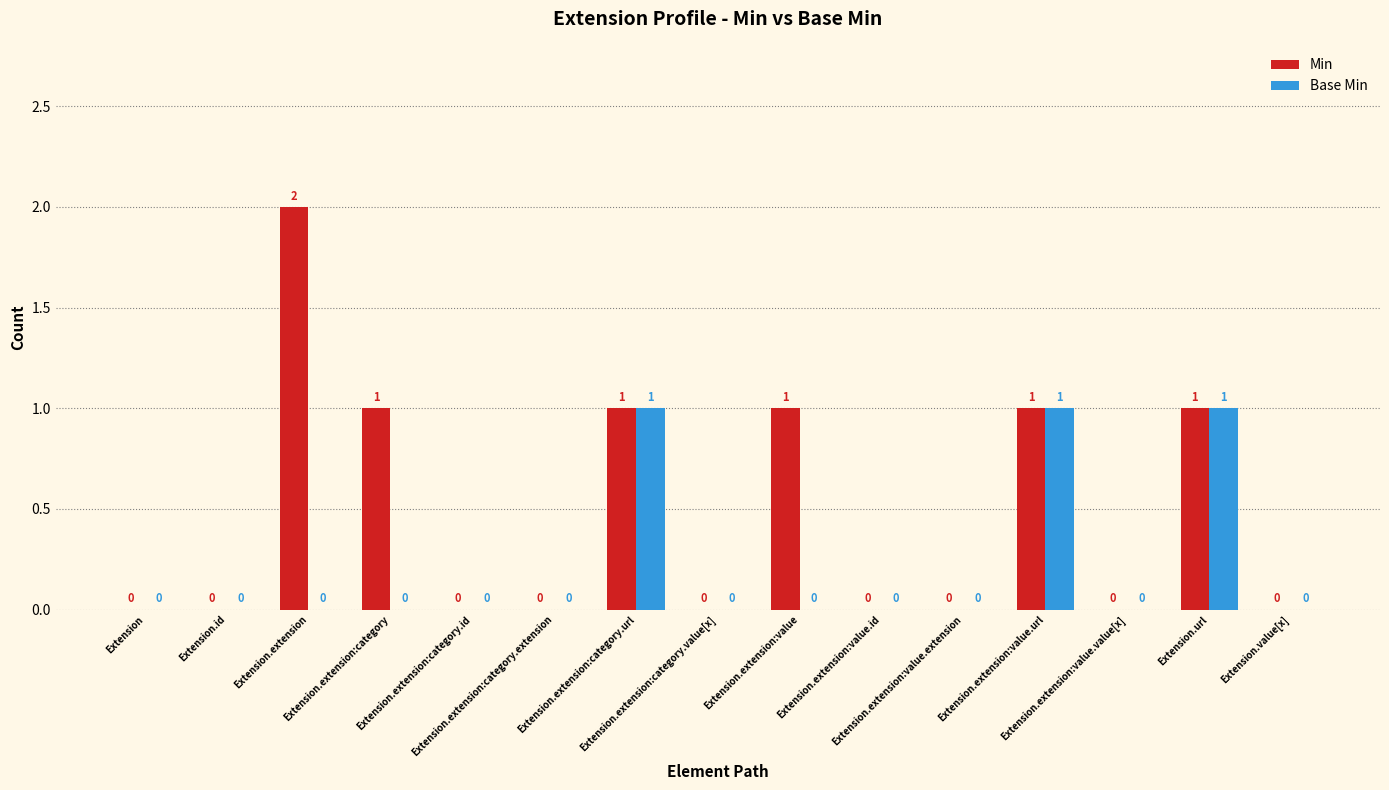

Reading right to left, list all the values displayed in this chart.

Min: 0	1	0	1	0	0	1	0	1	0	0	1	2	0	0
Base Min: 0	1	0	1	0	0	0	0	1	0	0	0	0	0	0